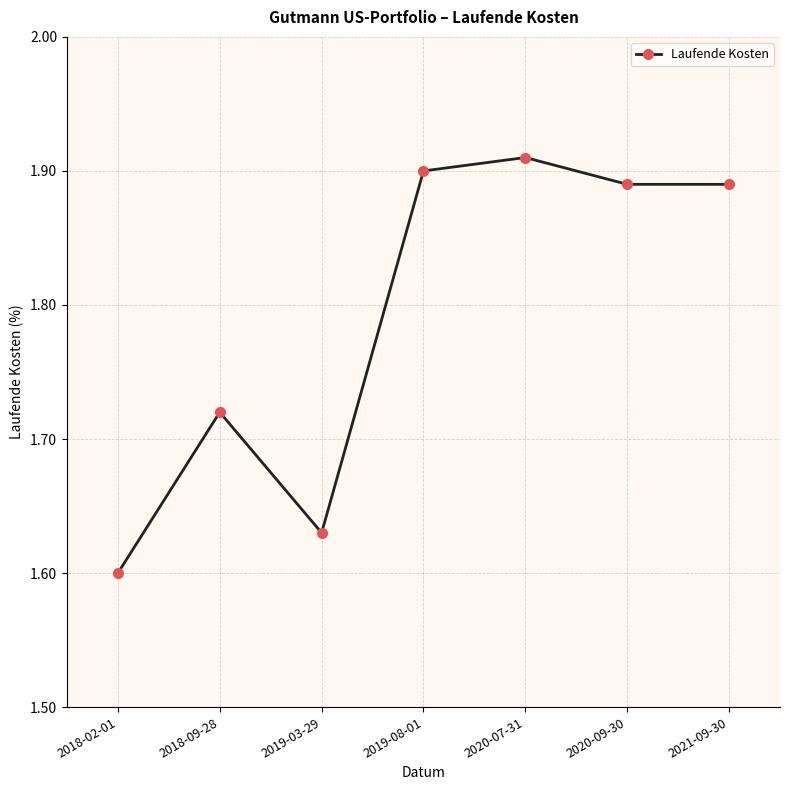

Approximately how many times larger is the value at 2020-07-31 compared to 2019-08-01?

1.0